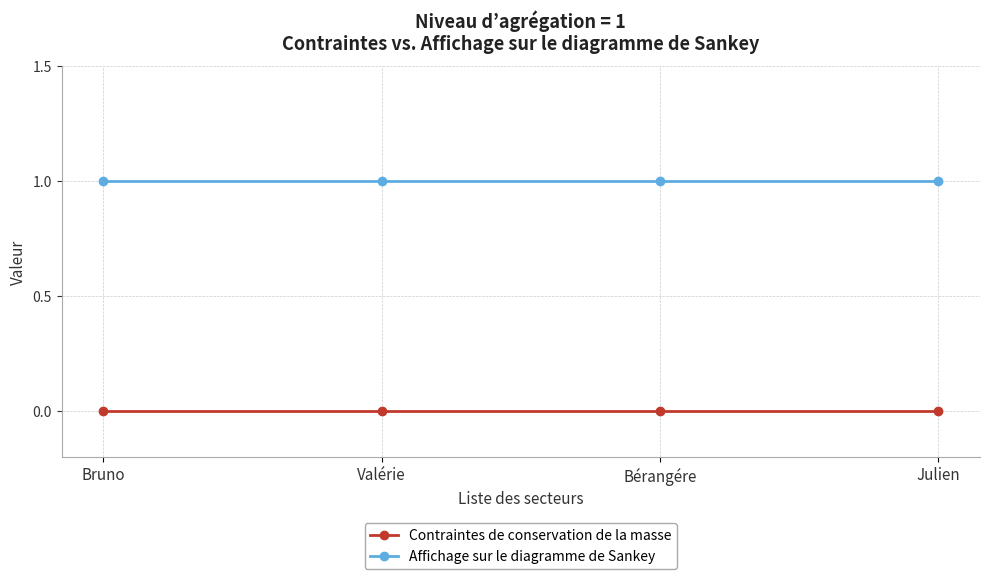

At how many categories does at least one series exceed 0?

4